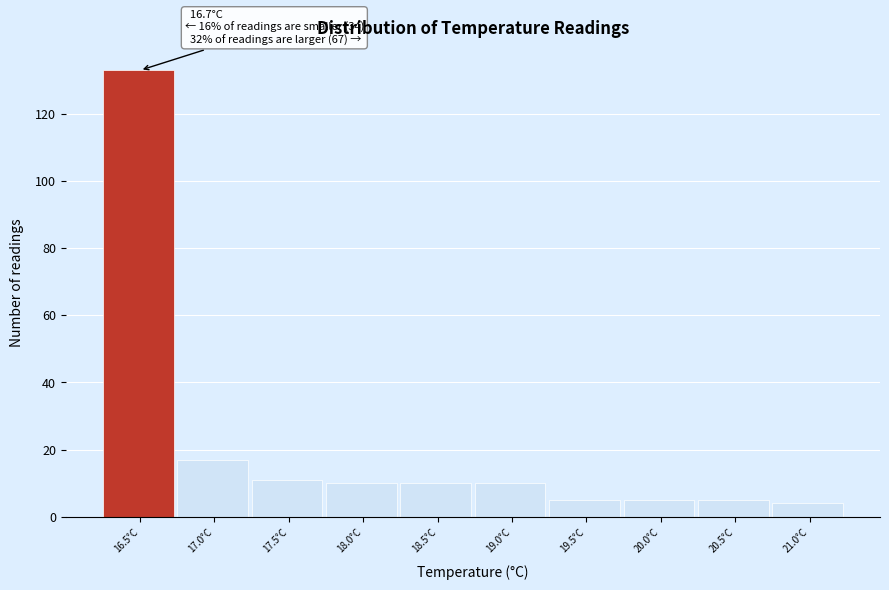

Reading right to left, transcribe all the data shown in this chart.

4	5	5	5	10	10	10	11	17	133